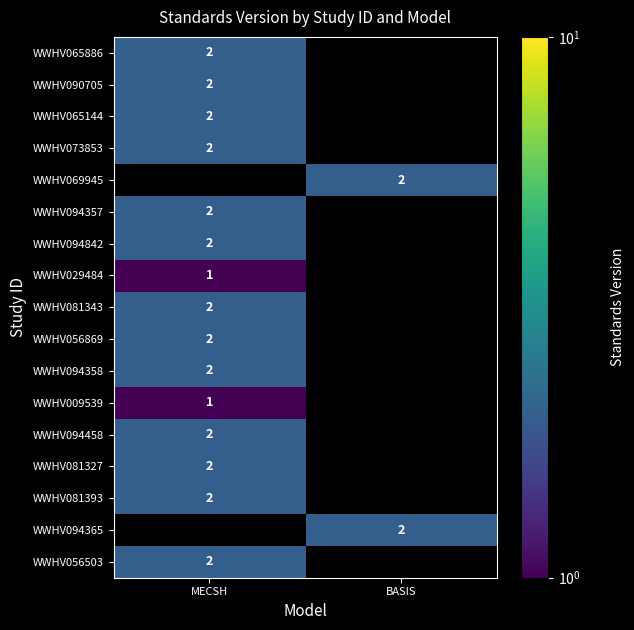

The value of WWHV094842 at MECSH is 2. True or false?

True